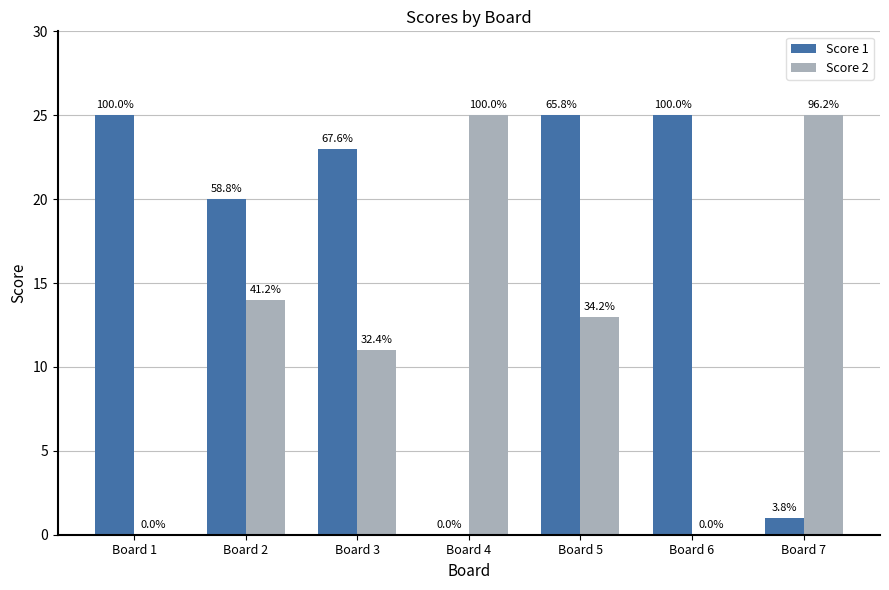

Reading right to left, extract all data points from this chart.

Score 1: Board 7=1	Board 6=25	Board 5=25	Board 4=0	Board 3=23	Board 2=20	Board 1=25
Score 2: Board 7=25	Board 6=0	Board 5=13	Board 4=25	Board 3=11	Board 2=14	Board 1=0